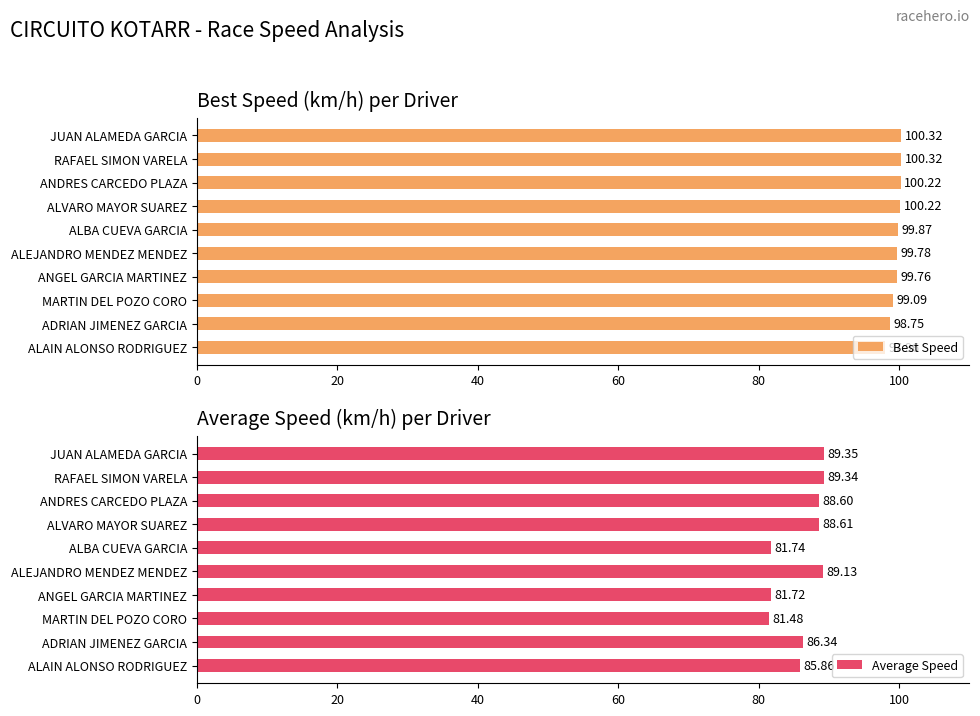

What is the sum of all Best Speed values?

996.3